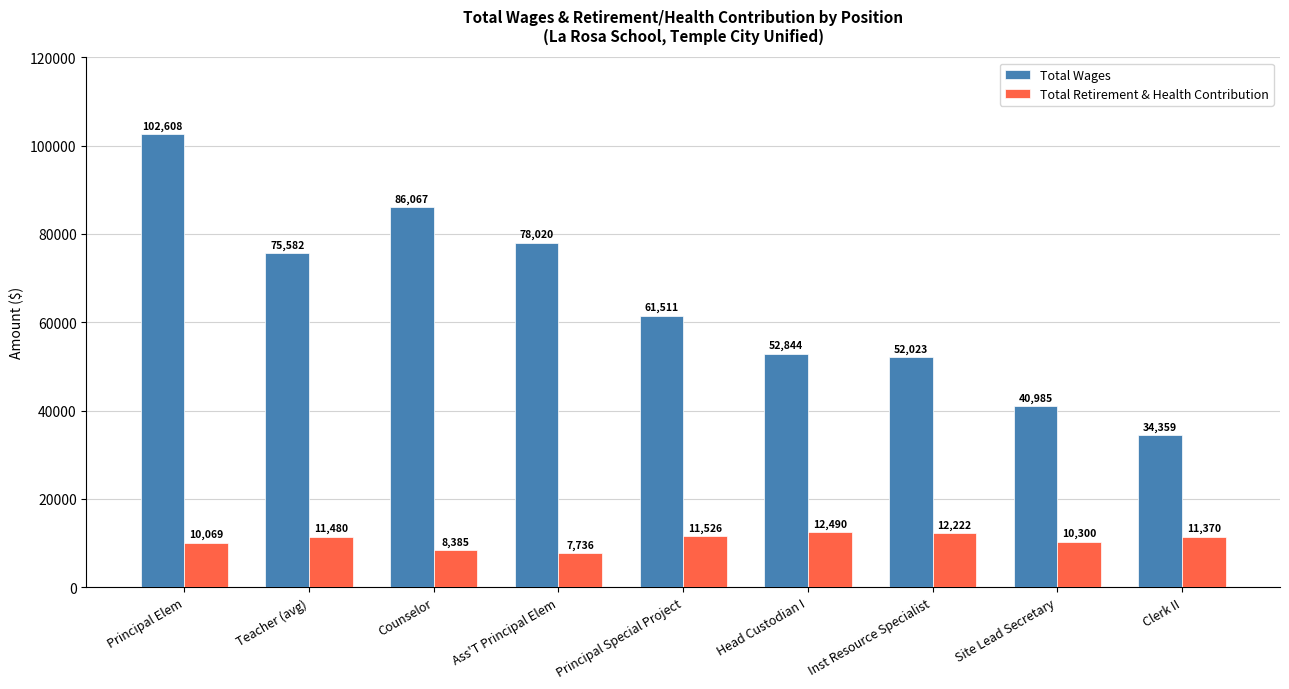

What is the smallest value displayed?

7736